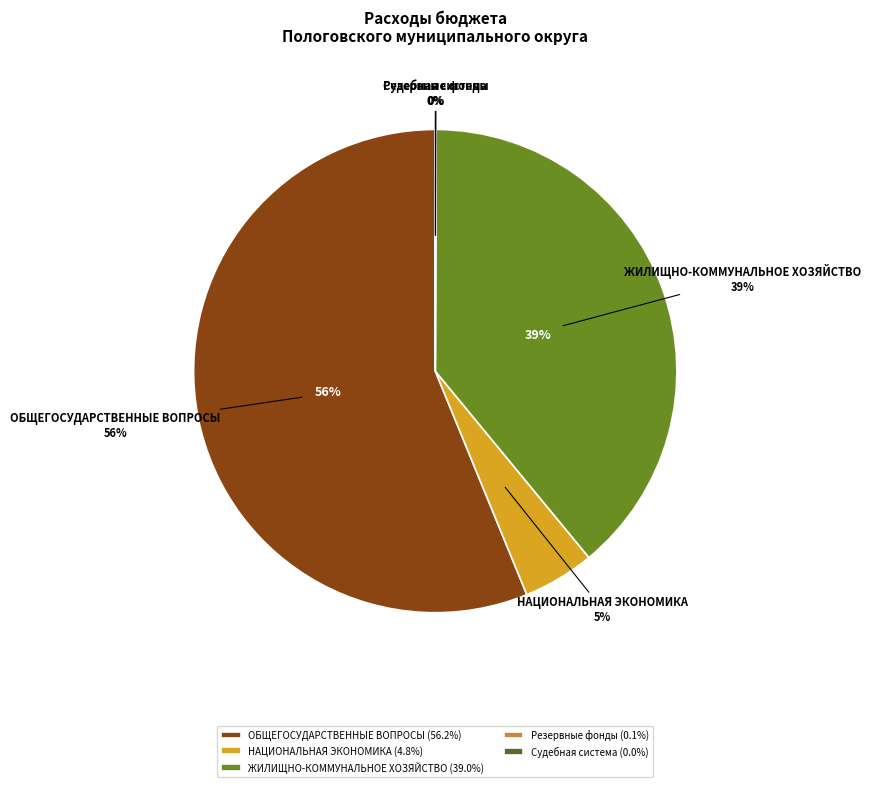

What is the change in value from ОБЩЕГОСУДАРСТВЕННЫЕ ВОПРОСЫ to ЖИЛИЩНО-КОММУНАЛЬНОЕ ХОЗЯЙСТВО?

-29091.4